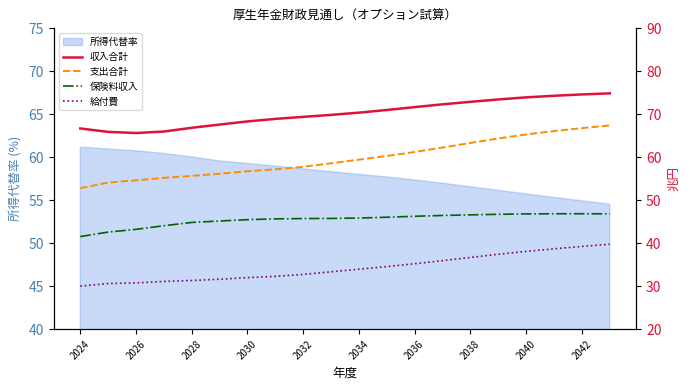

What is the sum of the 給付費 values at 2036 and 2034?

69.2